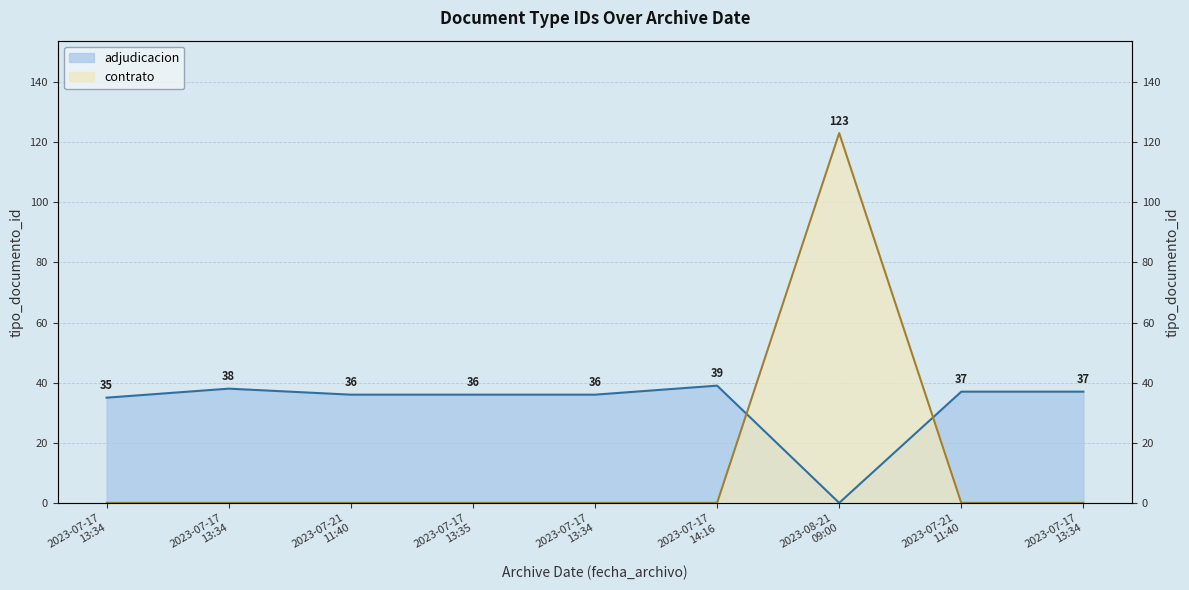

Which label corresponds to the largest value in the chart?

2023-08-21 09:00